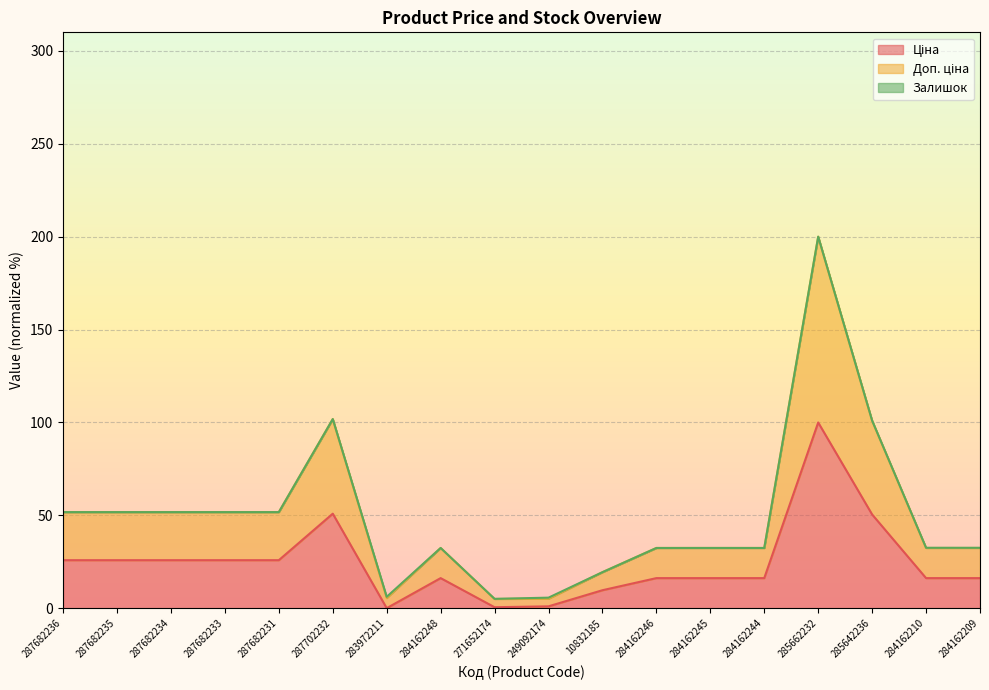

How many data points in Ціна are less than 16?

4